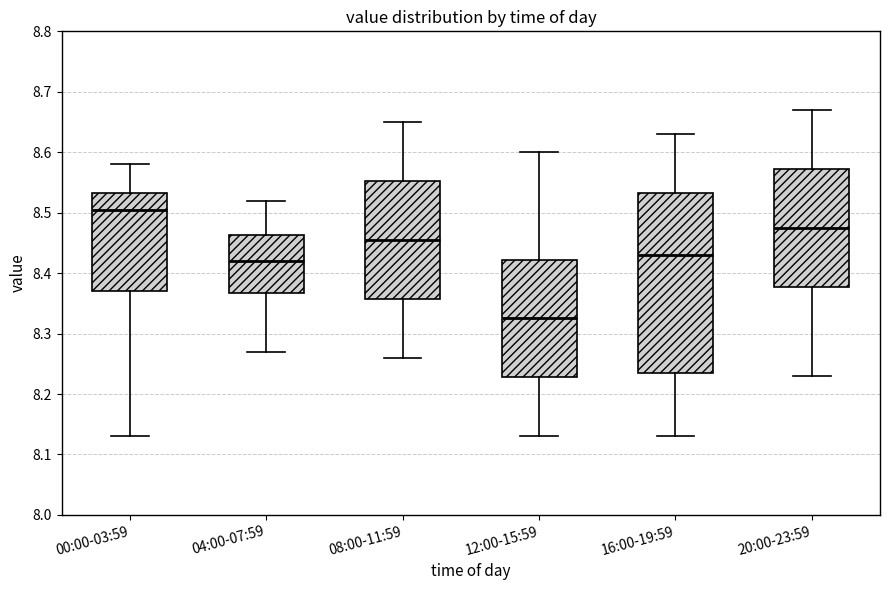

Reading left to right, transcribe this box plot: for each box, give where its median line is, the range the box spans, and where its two whiskers end, as read against the y-axis. The values are not printed on the chart, so give them approximately, as read against the axis.

00:00-03:59: median 8.51, box 8.37 to 8.53, whiskers 8.13 to 8.58
04:00-07:59: median 8.42, box 8.37 to 8.46, whiskers 8.27 to 8.52
08:00-11:59: median 8.46, box 8.36 to 8.55, whiskers 8.26 to 8.65
12:00-15:59: median 8.33, box 8.23 to 8.42, whiskers 8.13 to 8.60
16:00-19:59: median 8.43, box 8.24 to 8.53, whiskers 8.13 to 8.63
20:00-23:59: median 8.48, box 8.38 to 8.57, whiskers 8.23 to 8.67